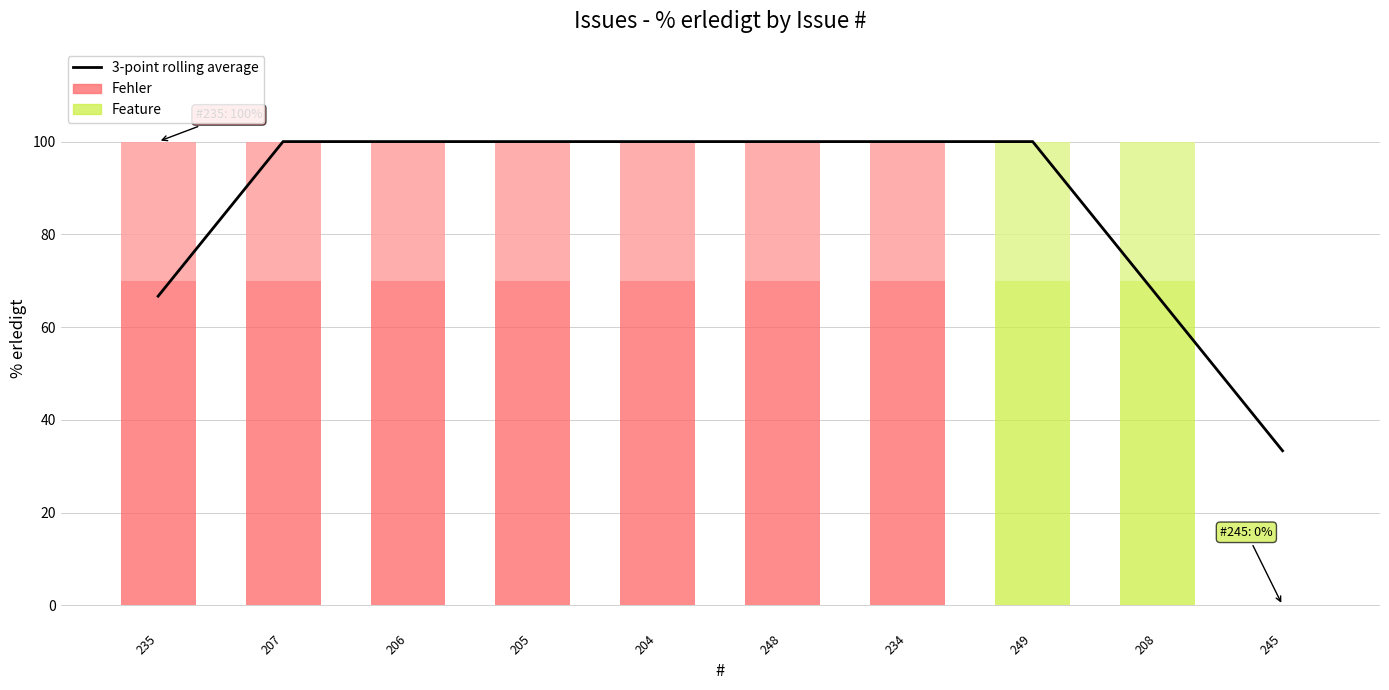

What is the difference between the second highest and second lowest values?

33.3